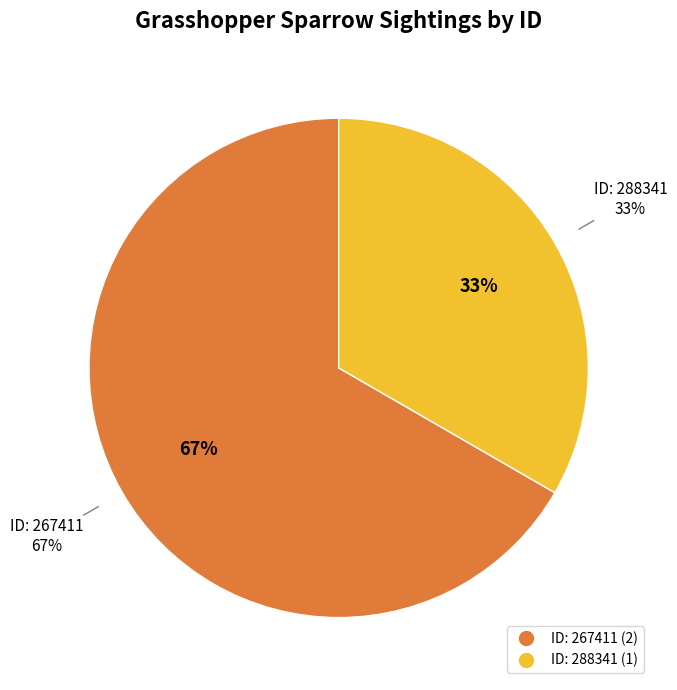

Approximately how many times larger is the value at 267411 compared to 288341?

2.0